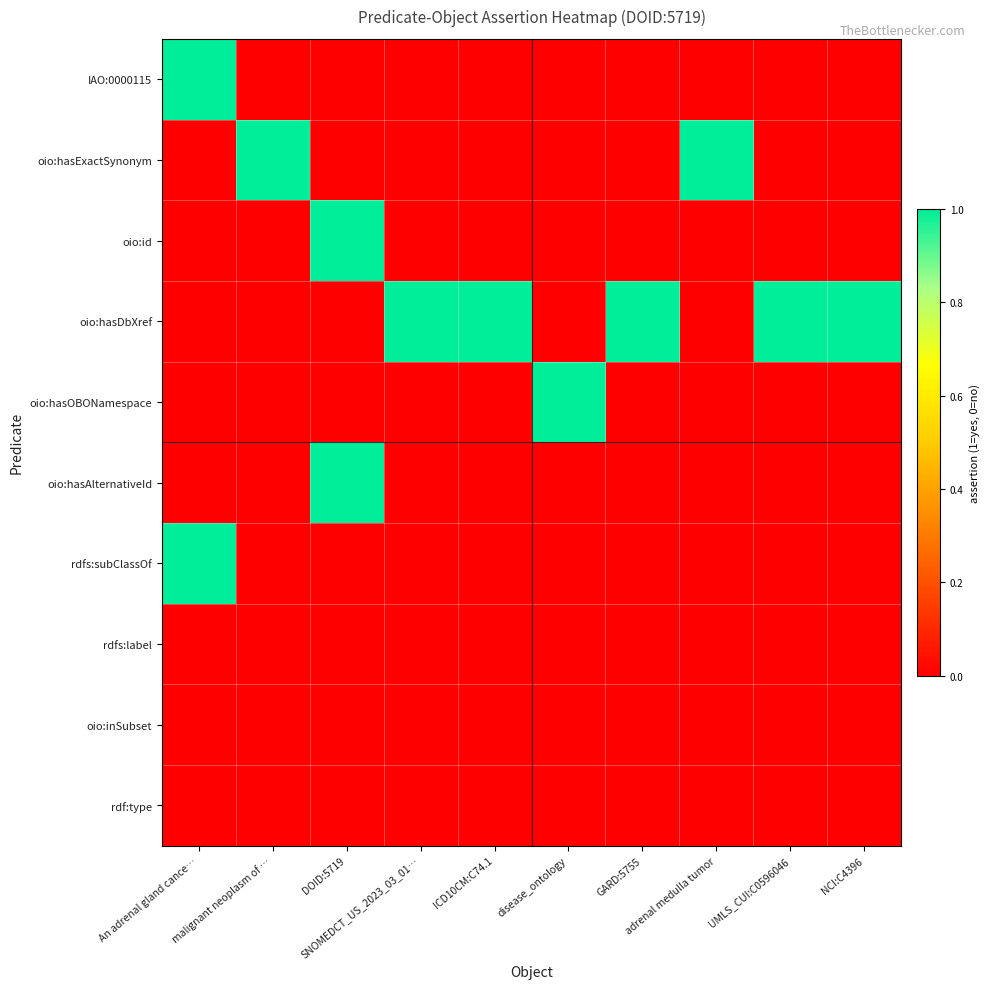

What is the total value across all series at malignant neoplasm of …?

1